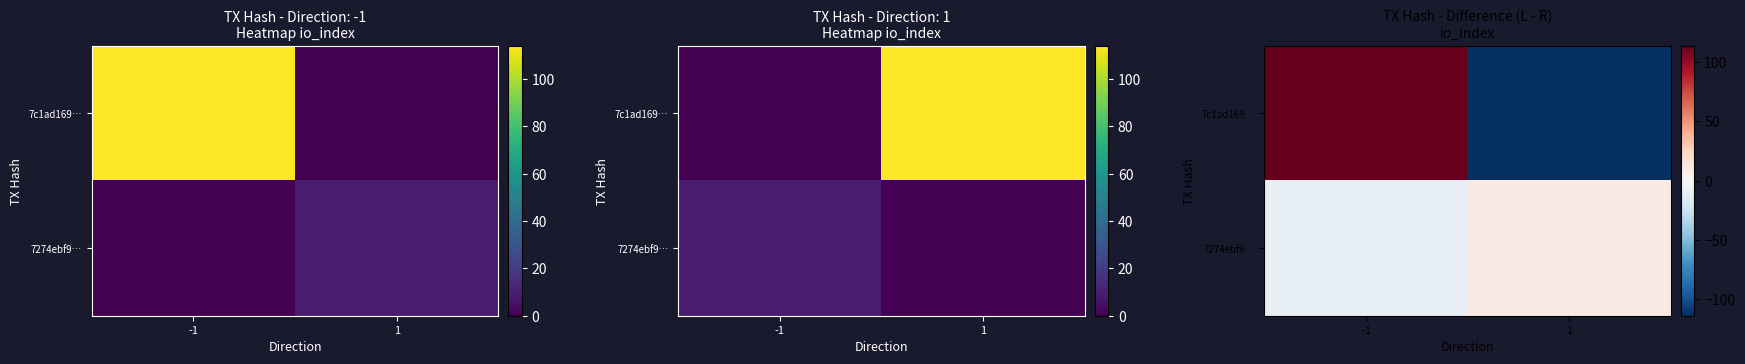

What is the greatest value displayed?

114